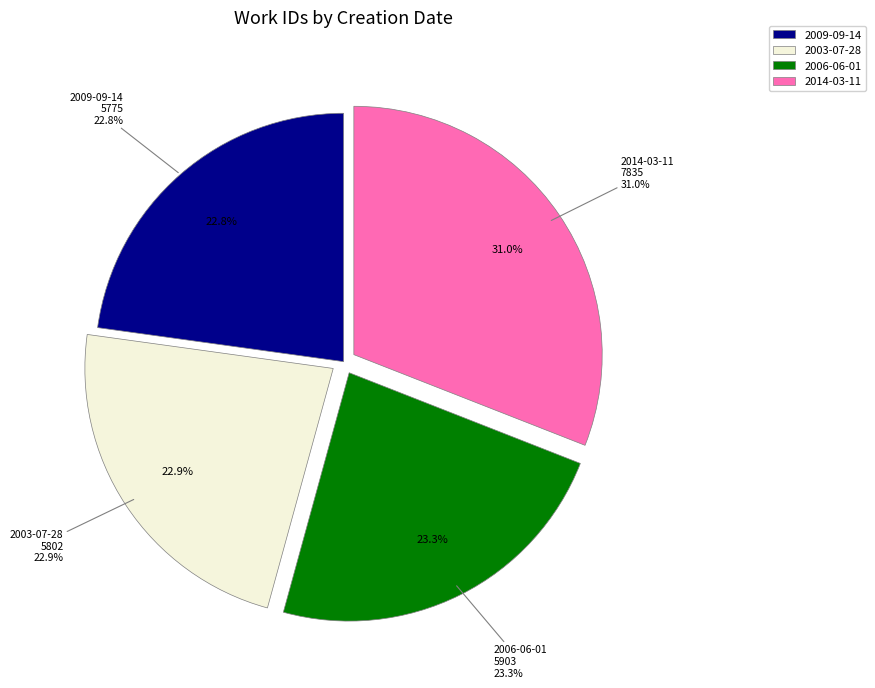

What is the ratio of the value at 2006-06-01 to the value at 2003-07-28?

1.0